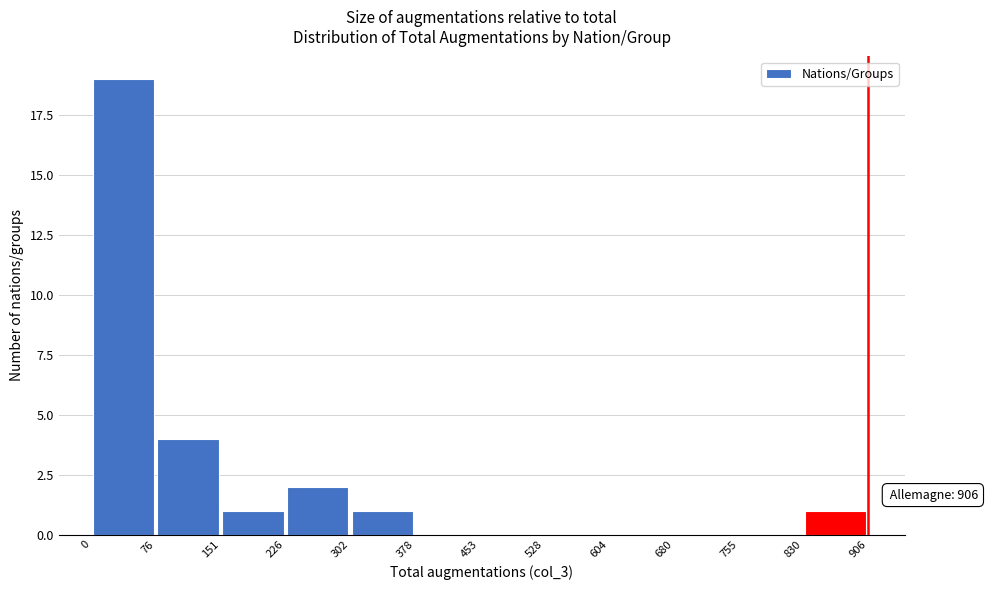

Which range on the x-axis has the tallest bar?

0 to 76